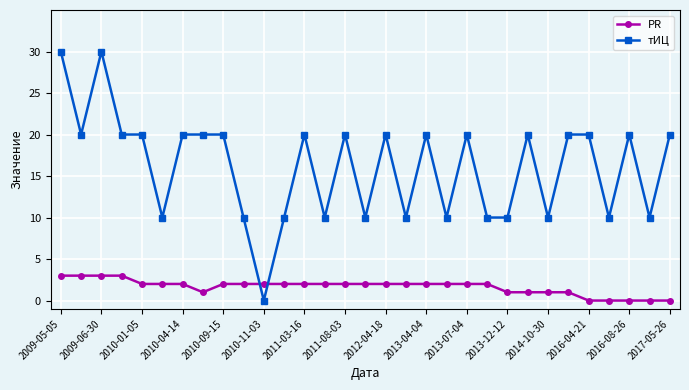

What is the difference between the second highest and minimum values in the тИЦ series?

30